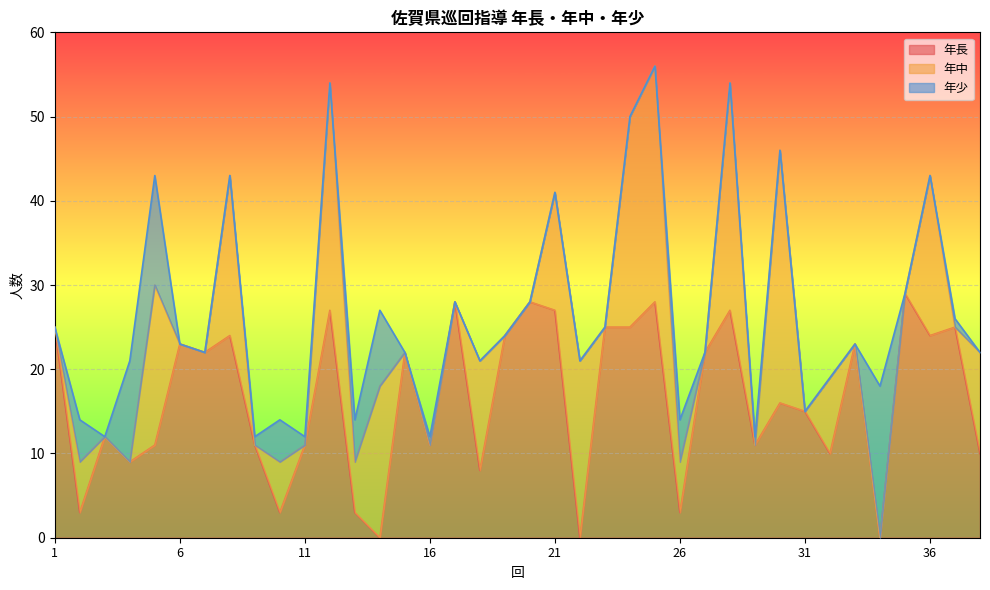

Between which two adjacent categories do 年長 and 年少 first intersect?

1 and 2